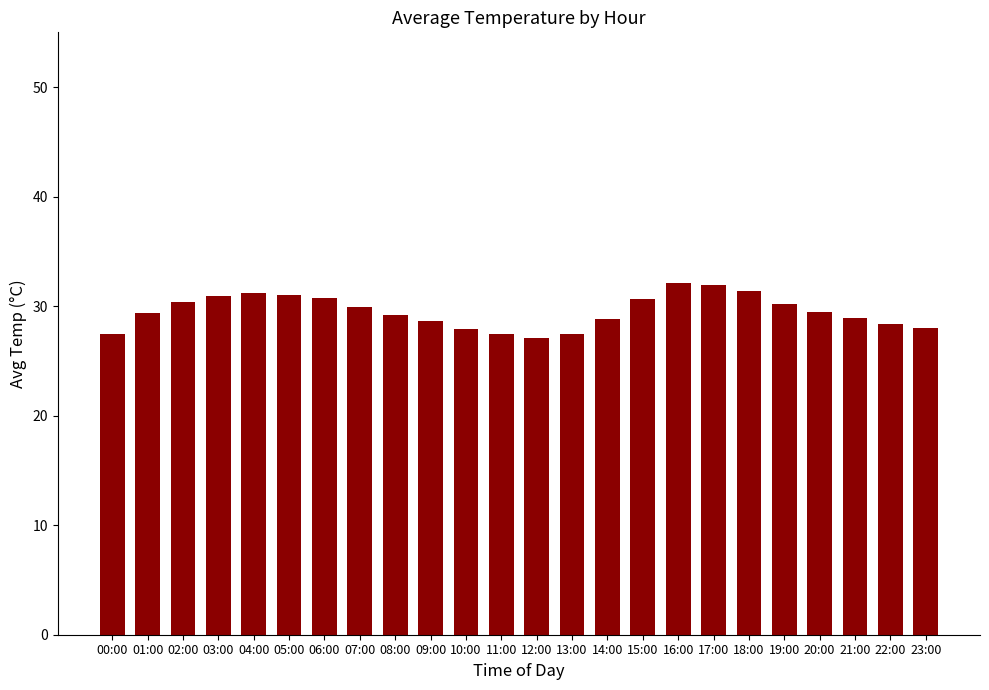

Is it true that the value at 19:00 is 30.2?

True